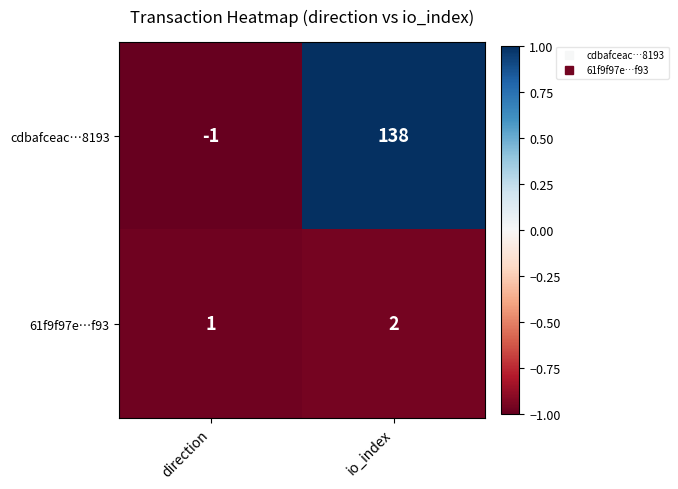

What is the approximate value of cdbafceac…8193 at io_index, to the nearest 5?

140